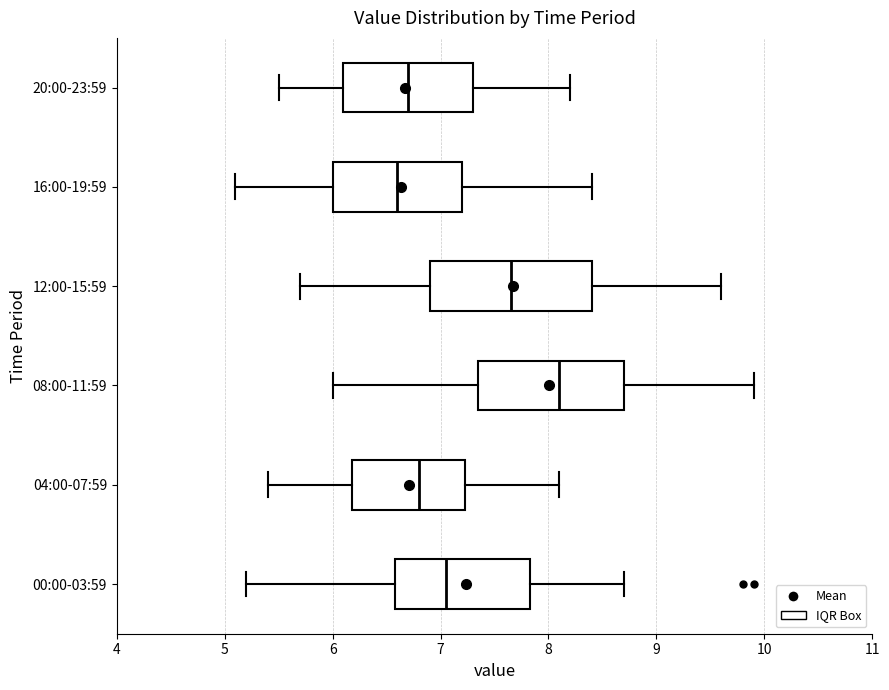

Which box's median line is the furthest to the right?

08:00-11:59